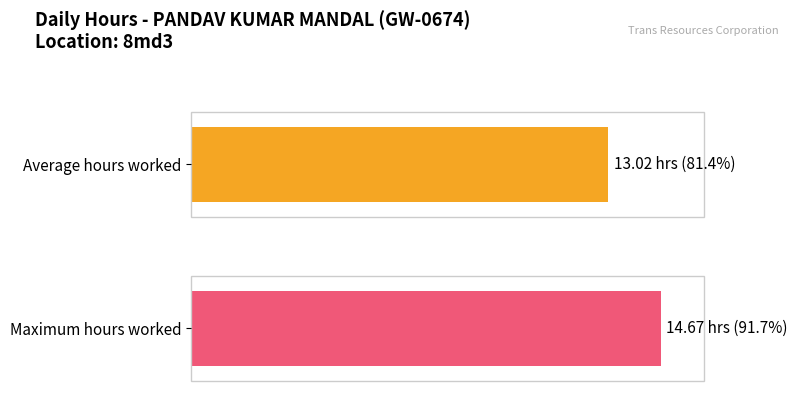

The chart shows a value of 3.2 at 3-Sat. True or false?

False